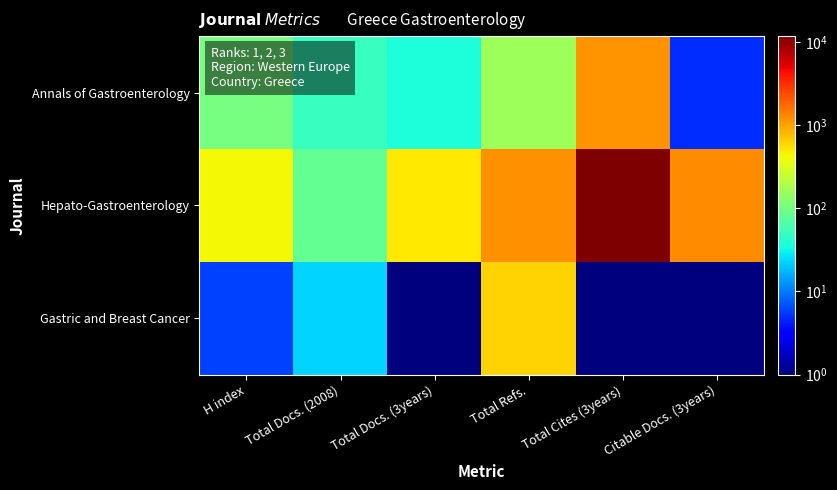

Count the number of data series in this chart.

3